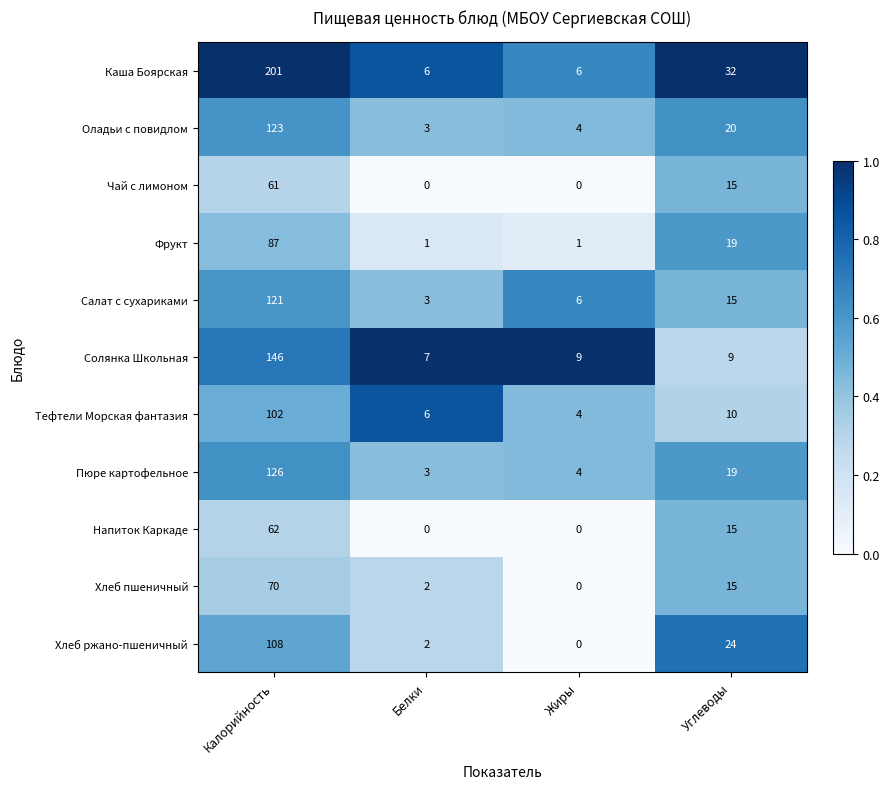

The Тефтели Морская фантазия series shows 102 at Калорийность. True or false?

True